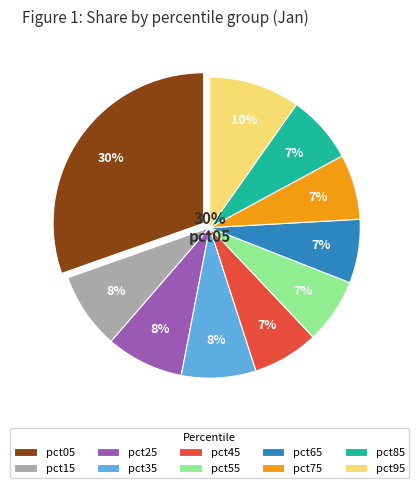

Which category has the smallest portion of the pie?

pct65